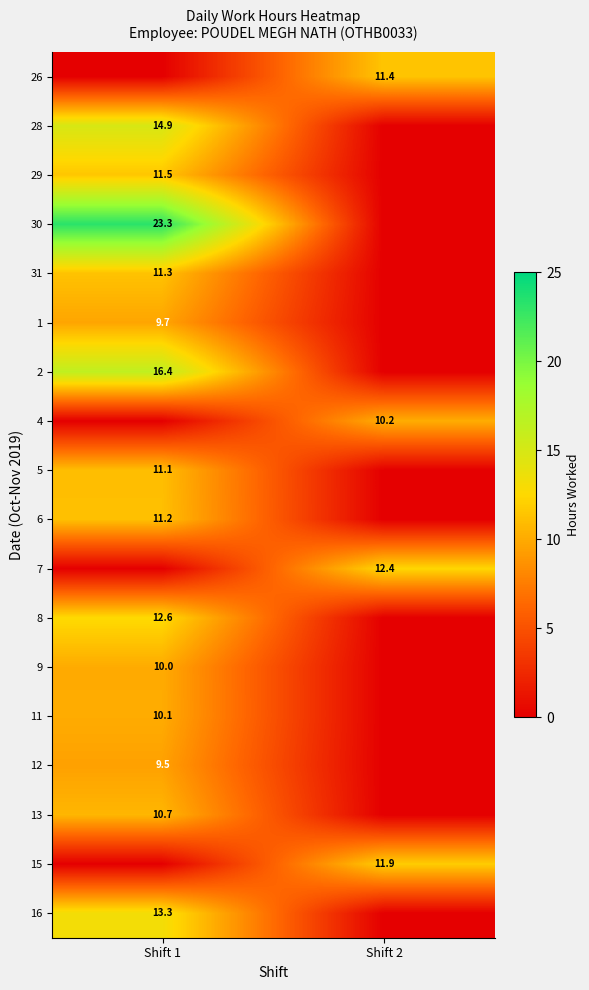

Is it true that 9 equals 10.0 at Shift 1?

True